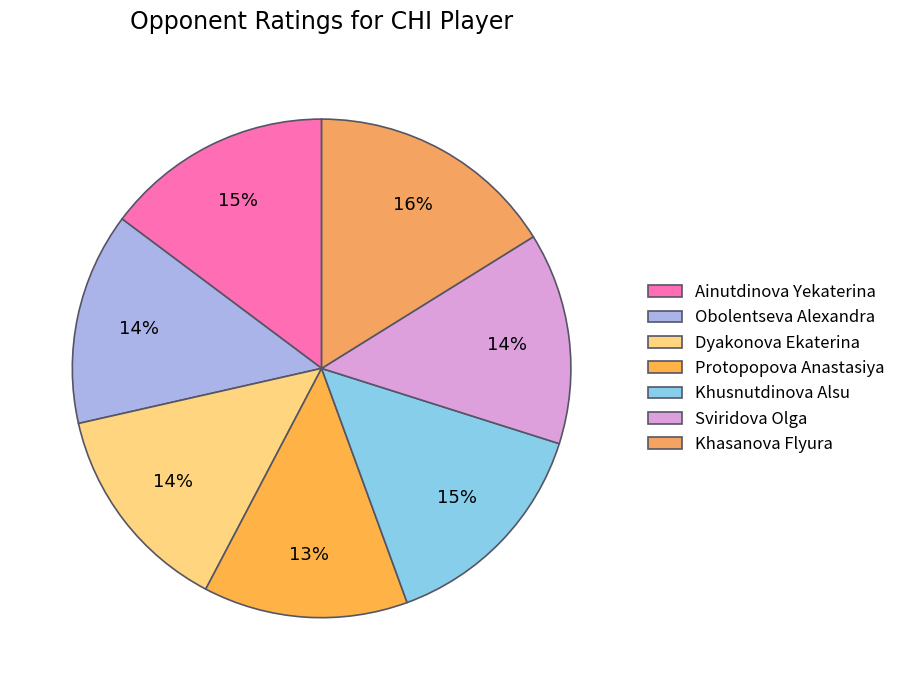

How many slices are in this pie chart?

7